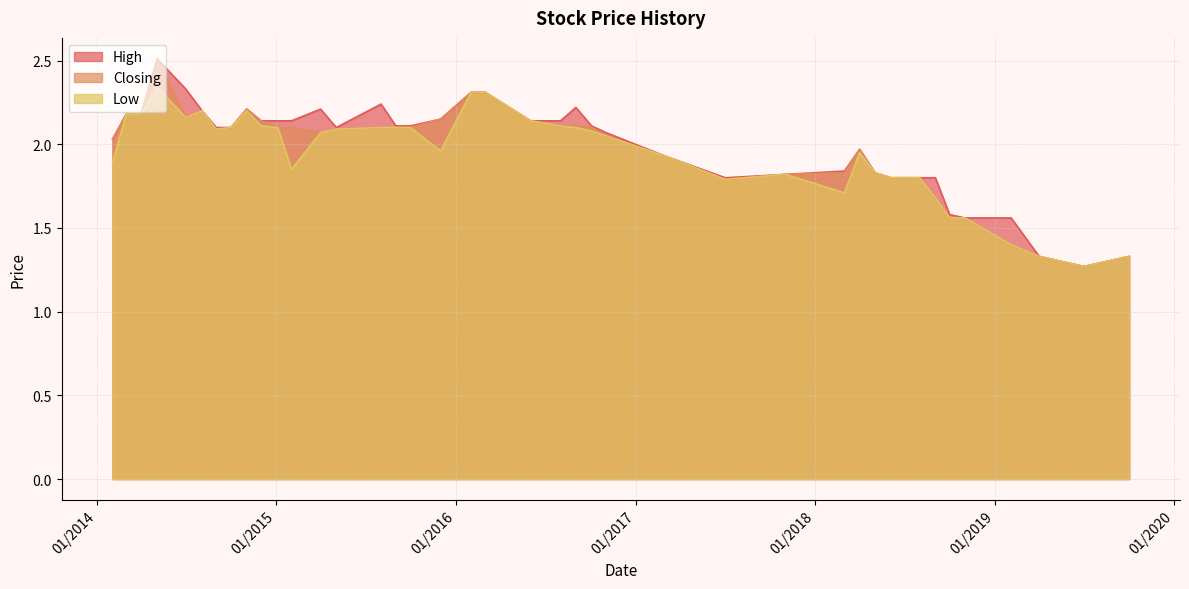

How many interior local valleys does the Low series have?

7